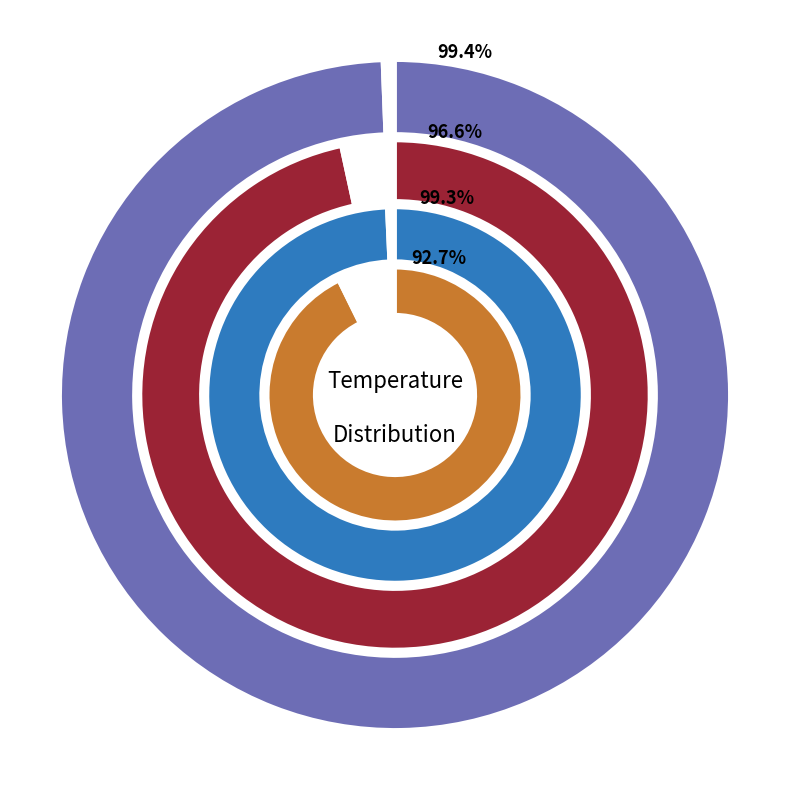

Does any single category account for the majority?

No